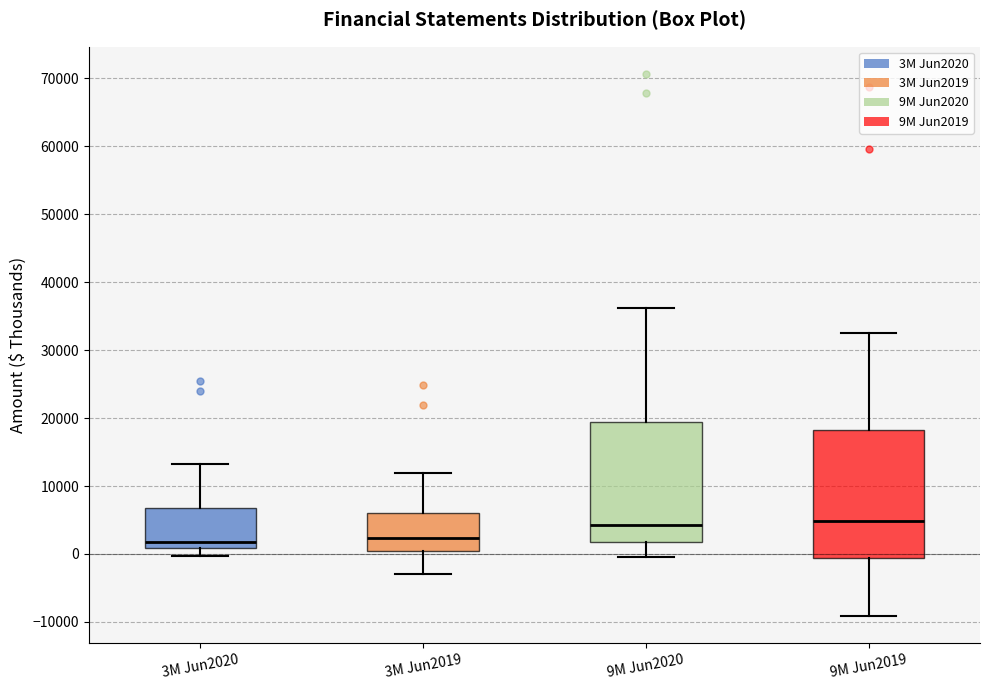

Reading left to right, read every box against the y-axis: the position of its median line, the range the box covers, and the ends of its whiskers. The values are not printed on the chart, so give them approximately, as read against the axis.

3M Jun2020: median 2000, box 1000 to 7000, whiskers 0 to 13000
3M Jun2019: median 2000, box 0 to 6000, whiskers -3000 to 12000
9M Jun2020: median 4000, box 2000 to 19000, whiskers 0 to 36000
9M Jun2019: median 5000, box -1000 to 18000, whiskers -9000 to 32000